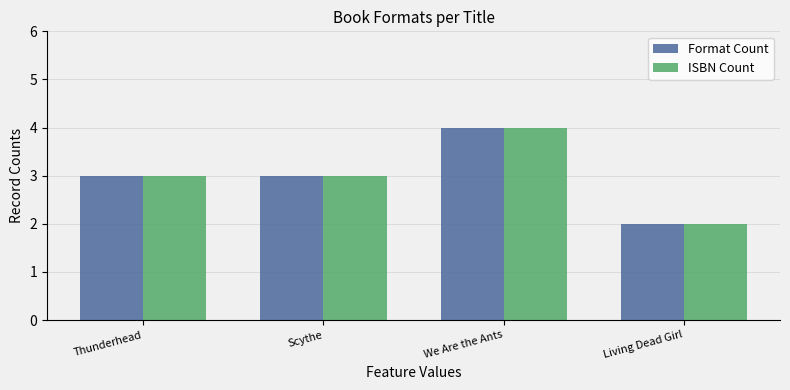

The ISBN Count series shows 2 at We Are the Ants. True or false?

False